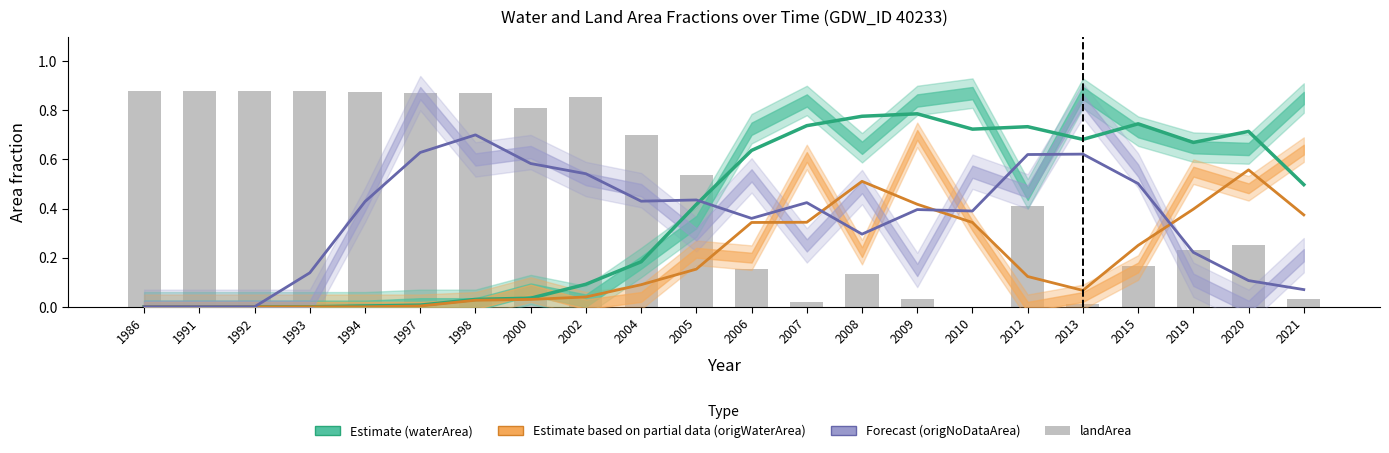

Which series has the largest range (max minus min)?

landArea